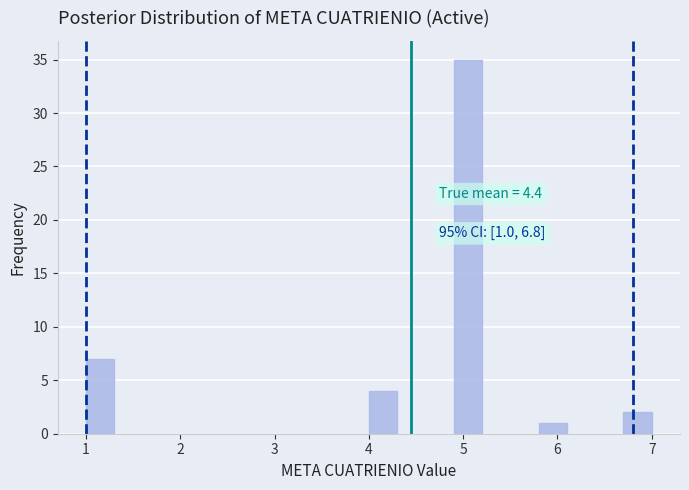

Around what value on the x-axis is the tallest bar? Give the approximate position of its centre, as read against the axis.

5.1